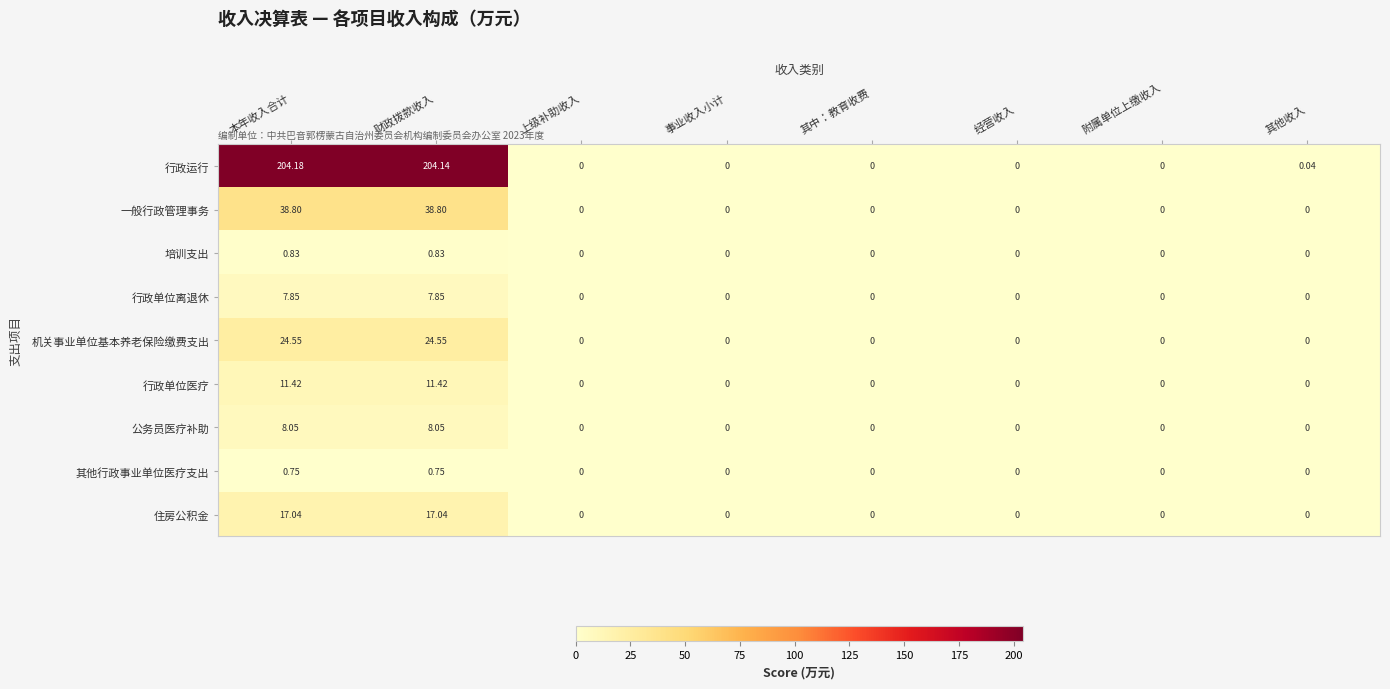

List the series in order of their peak value, lowest first.

其他行政事业单位医疗支出, 培训支出, 行政单位离退休, 公务员医疗补助, 行政单位医疗, 住房公积金, 机关事业单位基本养老保险缴费支出, 一般行政管理事务, 行政运行